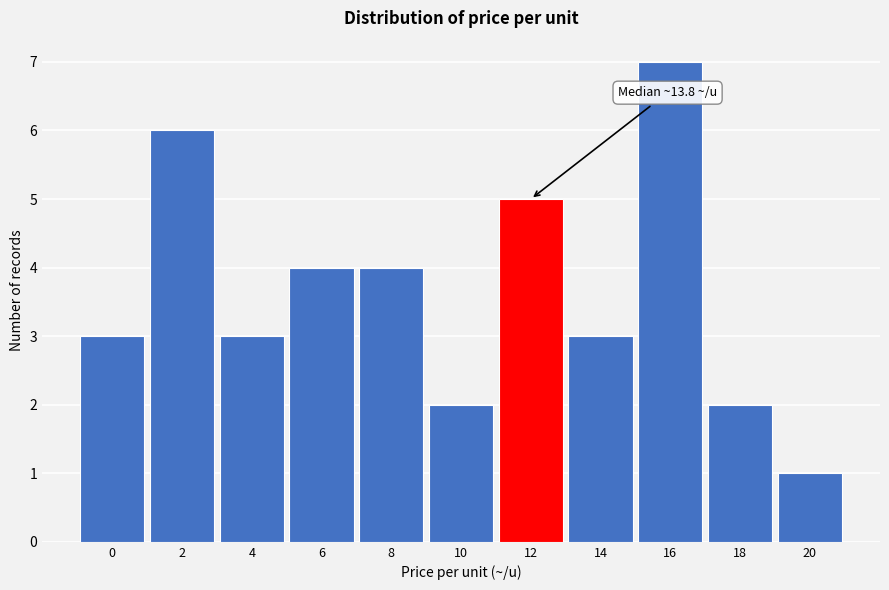

Reading left to right, what are all the values shown in this chart?

0=3	2=6	4=3	6=4	8=4	10=2	12=5	14=3	16=7	18=2	20=1